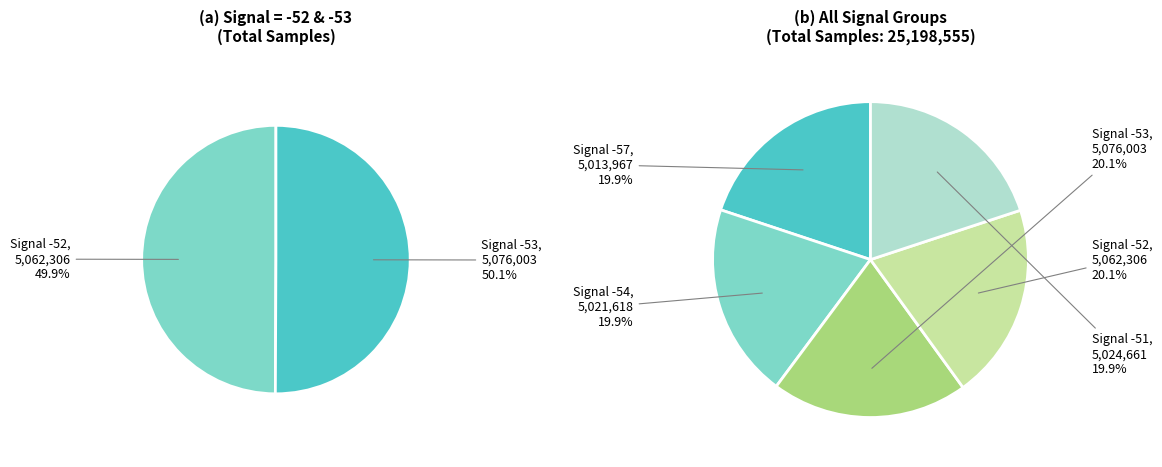

Between -54 and -53, which is larger?

-53